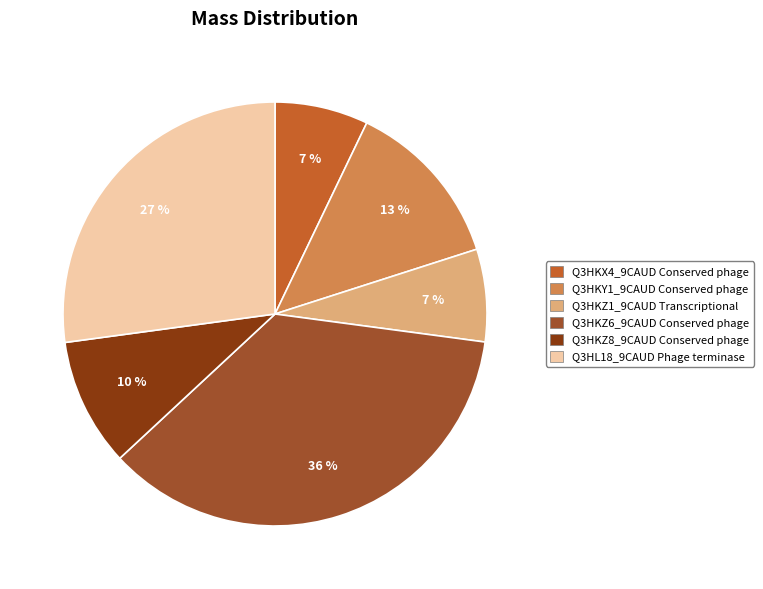

Is it true that Q3HKZ6_9CAUD Conserved phage is 24% of the pie?

False